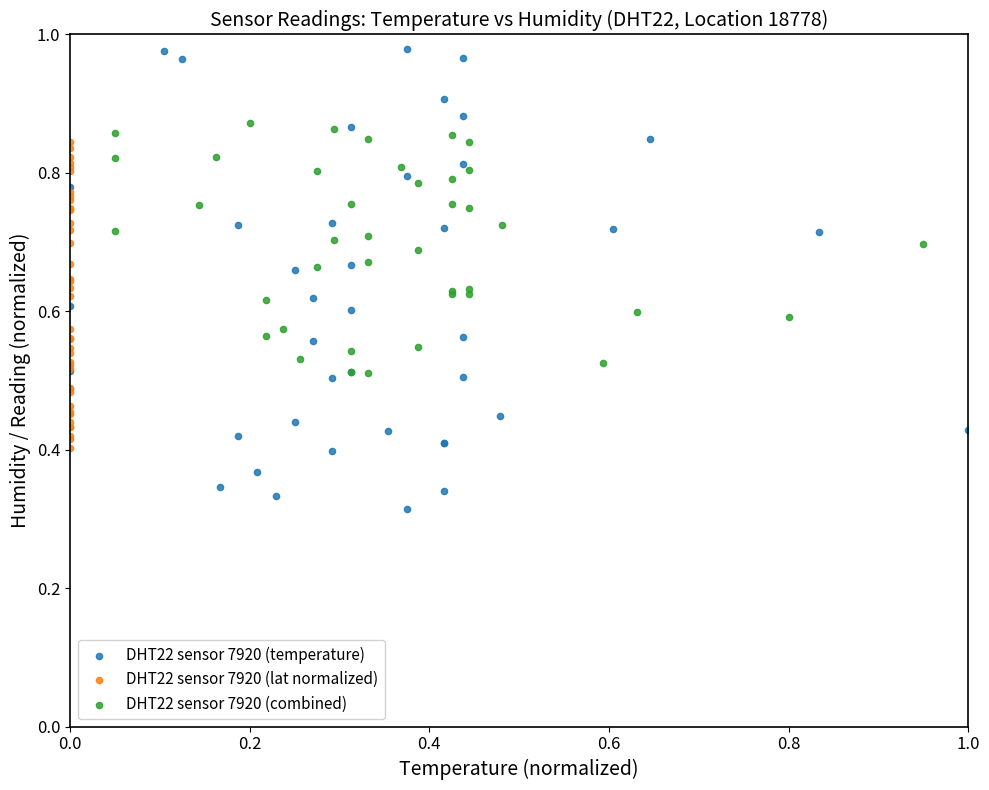

Which series reaches the maximum Y coordinate?

DHT22 sensor 7920 (temperature)